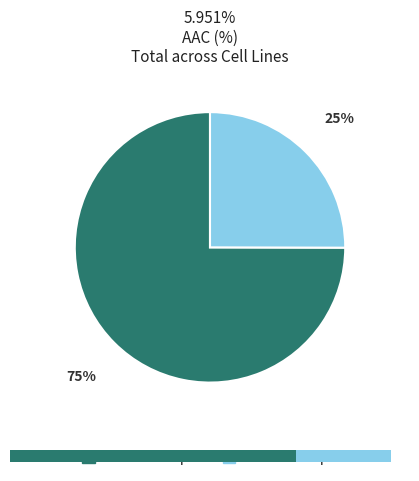

The GDSC1000 rep 2 slice represents 25% of the pie. True or false?

True